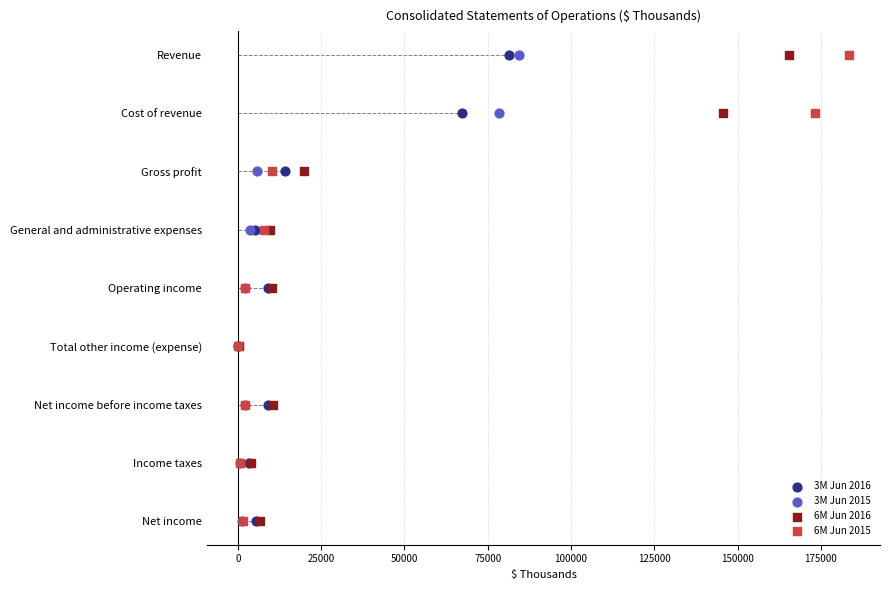

What are all the series names shown in the legend?

3M Jun 2016, 3M Jun 2015, 6M Jun 2016, 6M Jun 2015